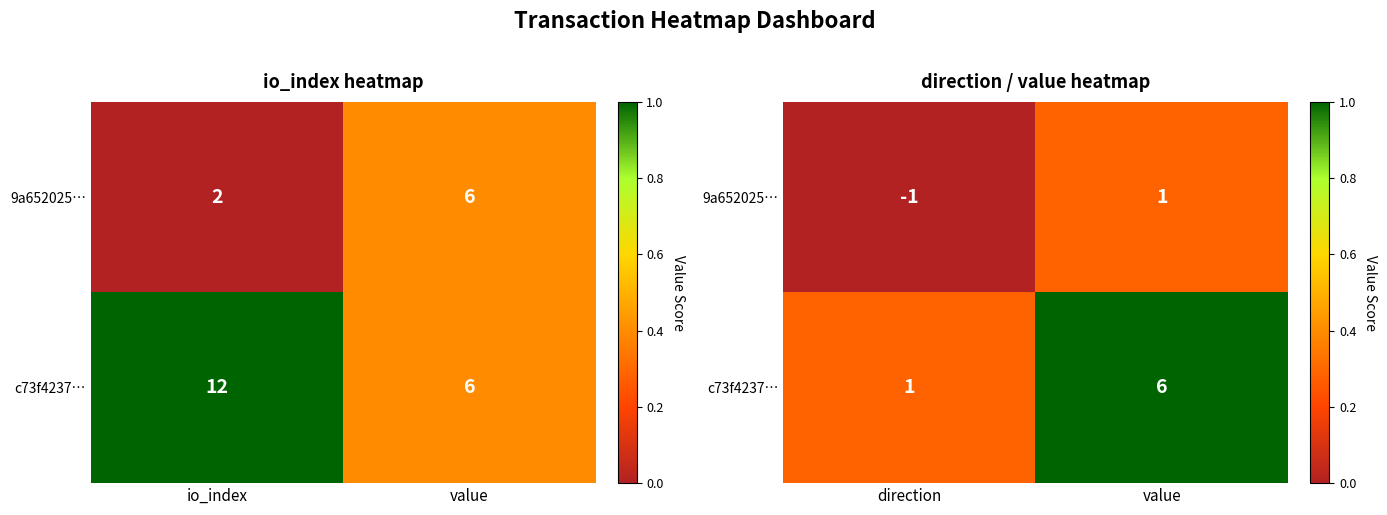

The c73f4237… series shows 0.3 at value. True or false?

False